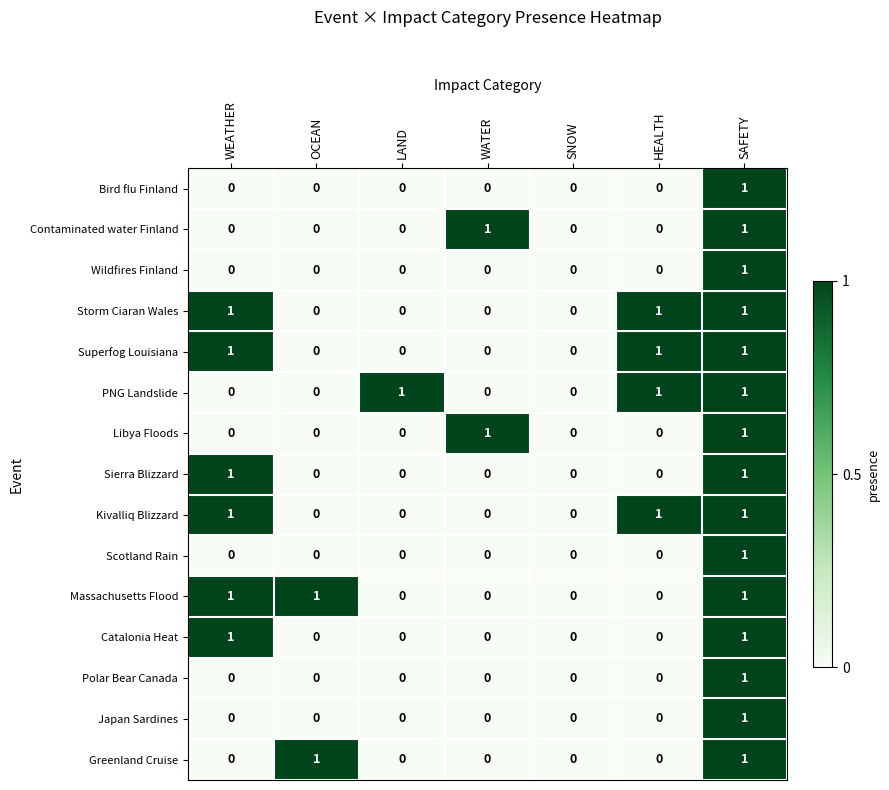

What is the total value across all series at WEATHER?

6